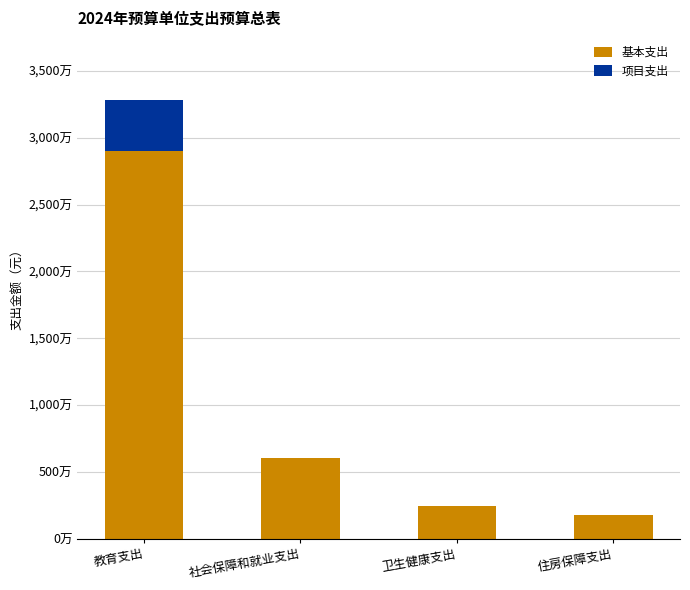

What are all the series names shown in the legend?

基本支出, 项目支出